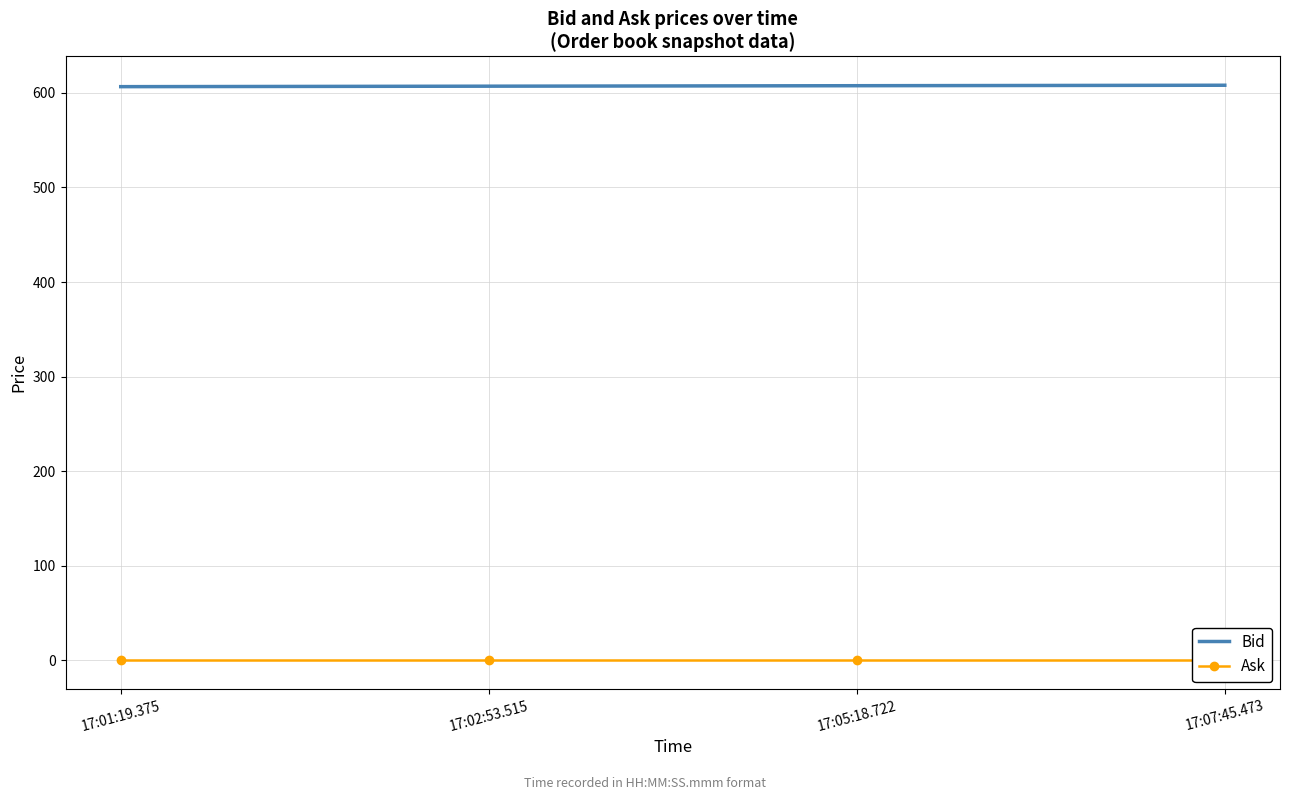

What is the lowest value of the Bid series?

606.5